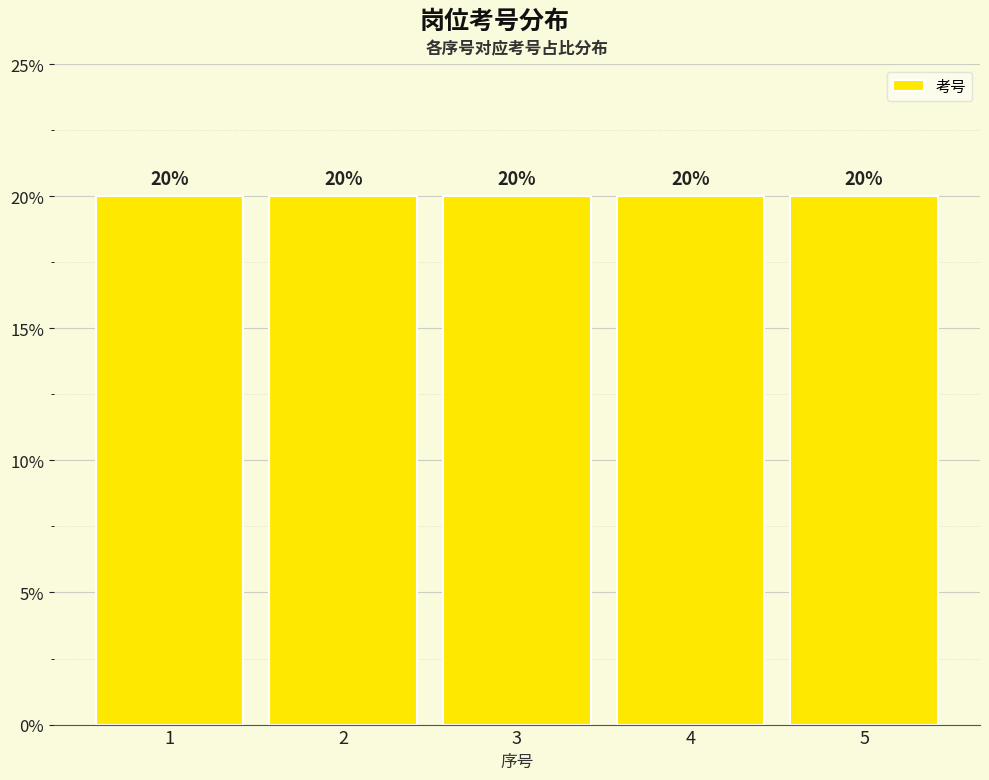

Approximately how many times larger is the value at 3 compared to 4?

1.0